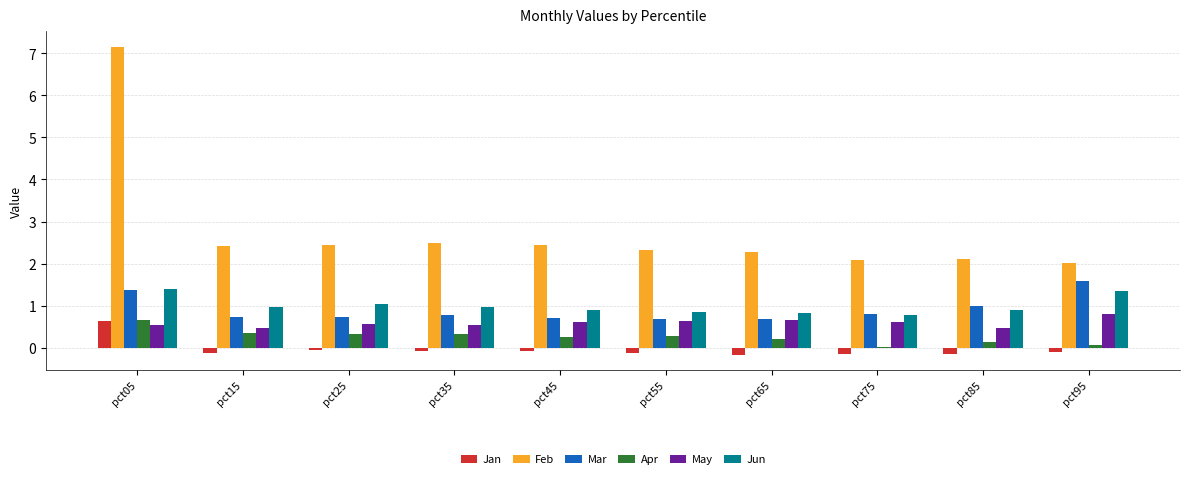

Is the value of May at pct15 greater than the value of Jan at pct45?

Yes